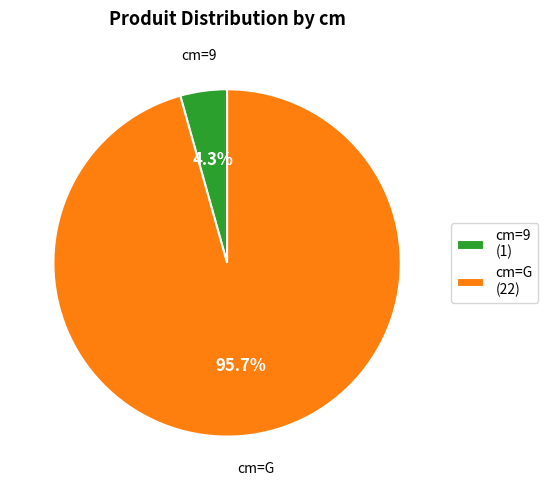

How many segments does this pie chart have?

2